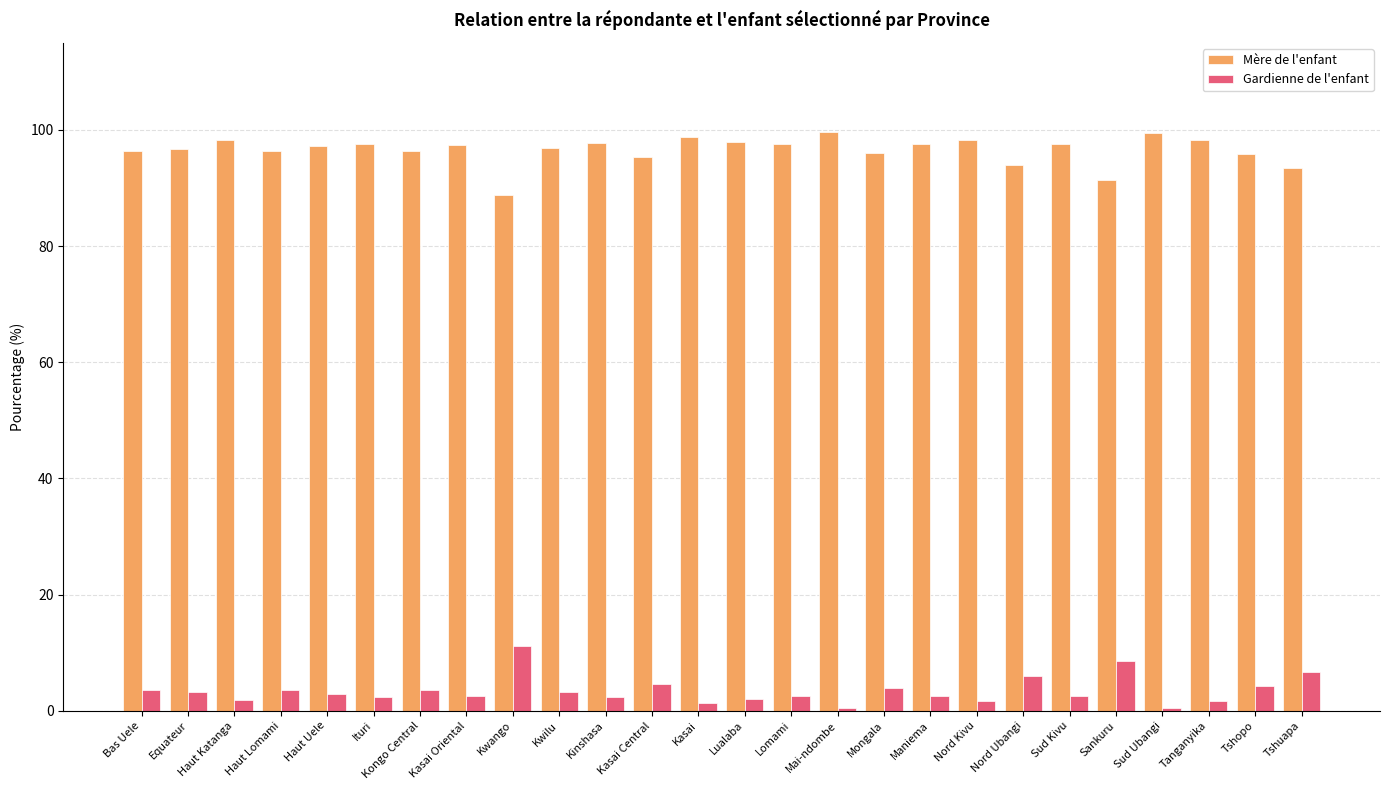

How many categories are shown in the chart?

26